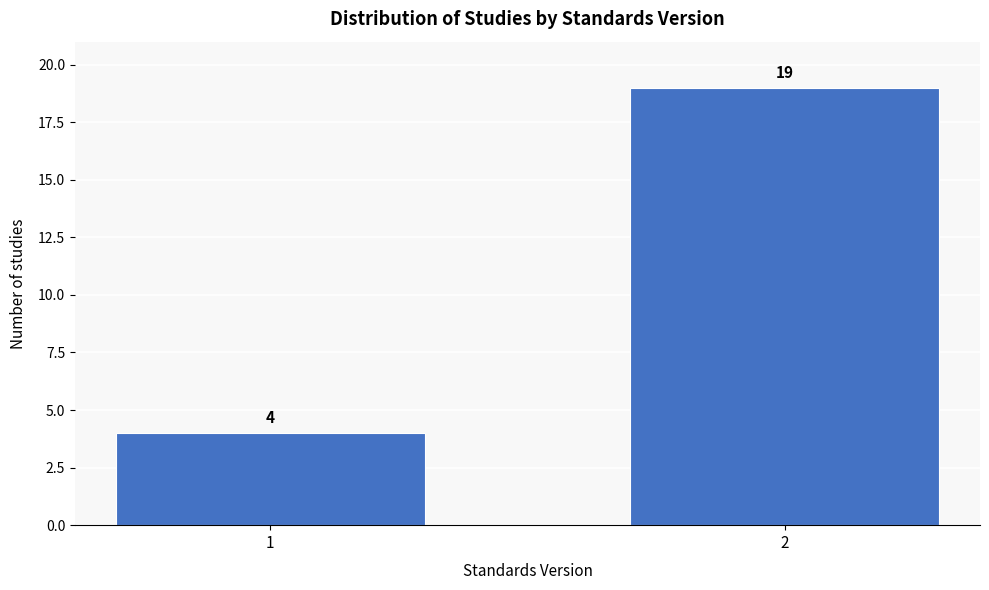

Reading left to right, transcribe all the data shown in this chart.

4	19